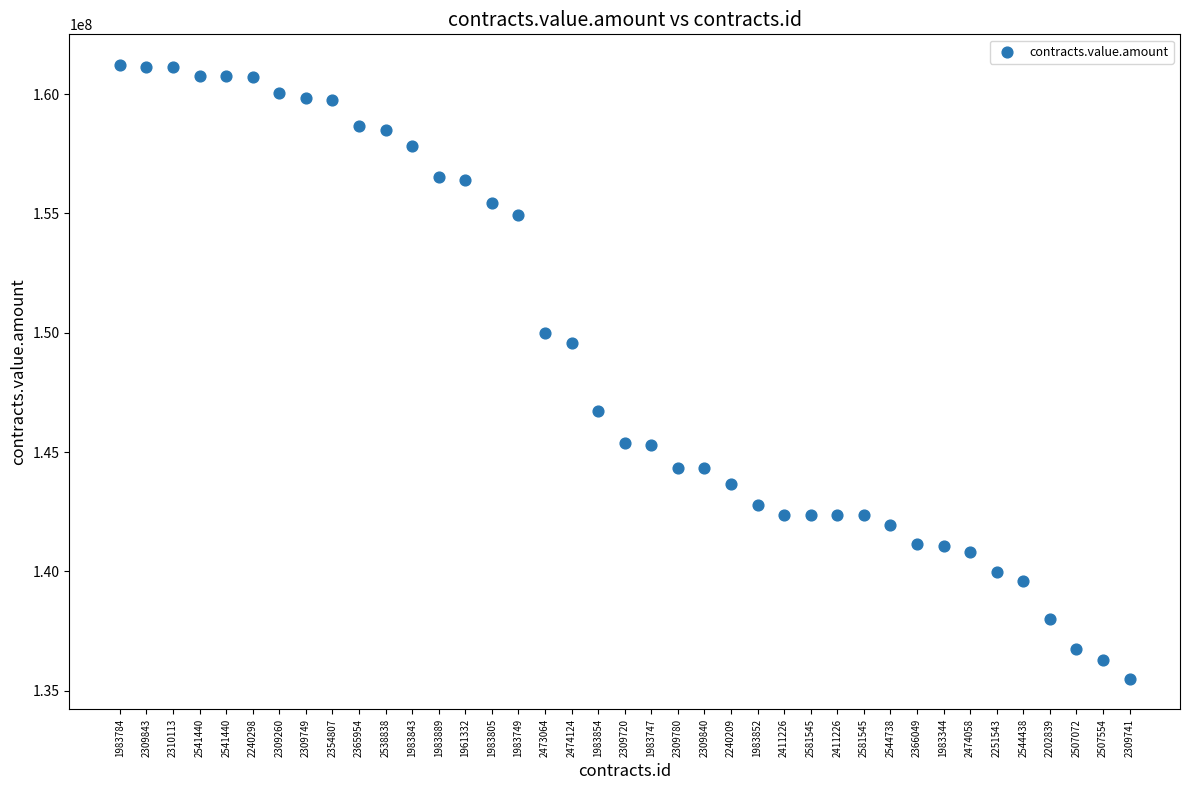

What Y value in the scatter plot is closest to 148360071?

149550000.0